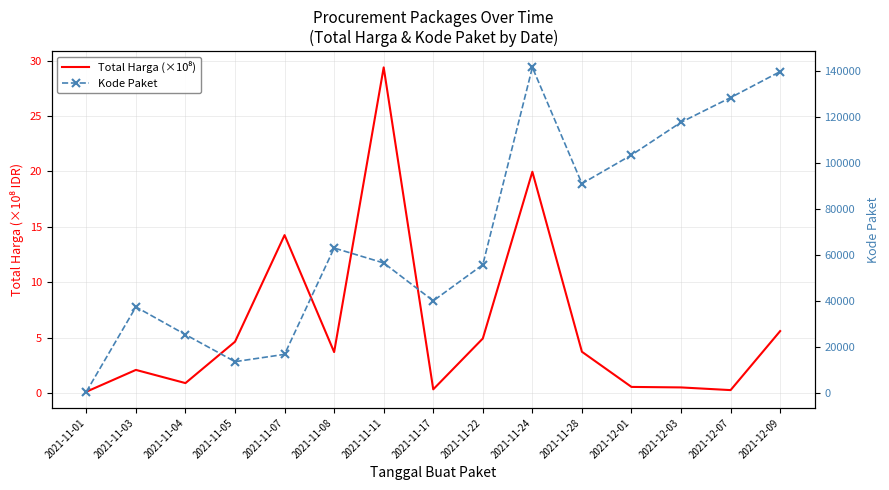

How many lines are shown in the chart?

2